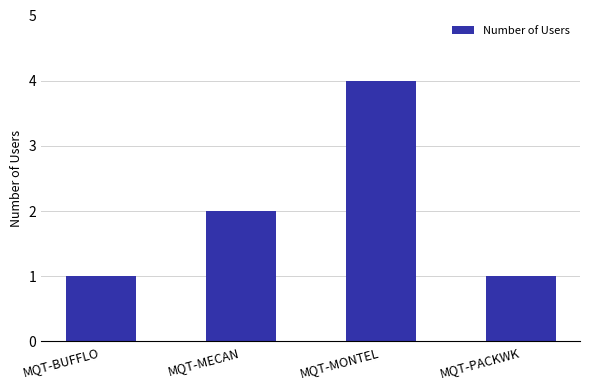

True or false: the data shows 2 at MQT-MECAN.

True